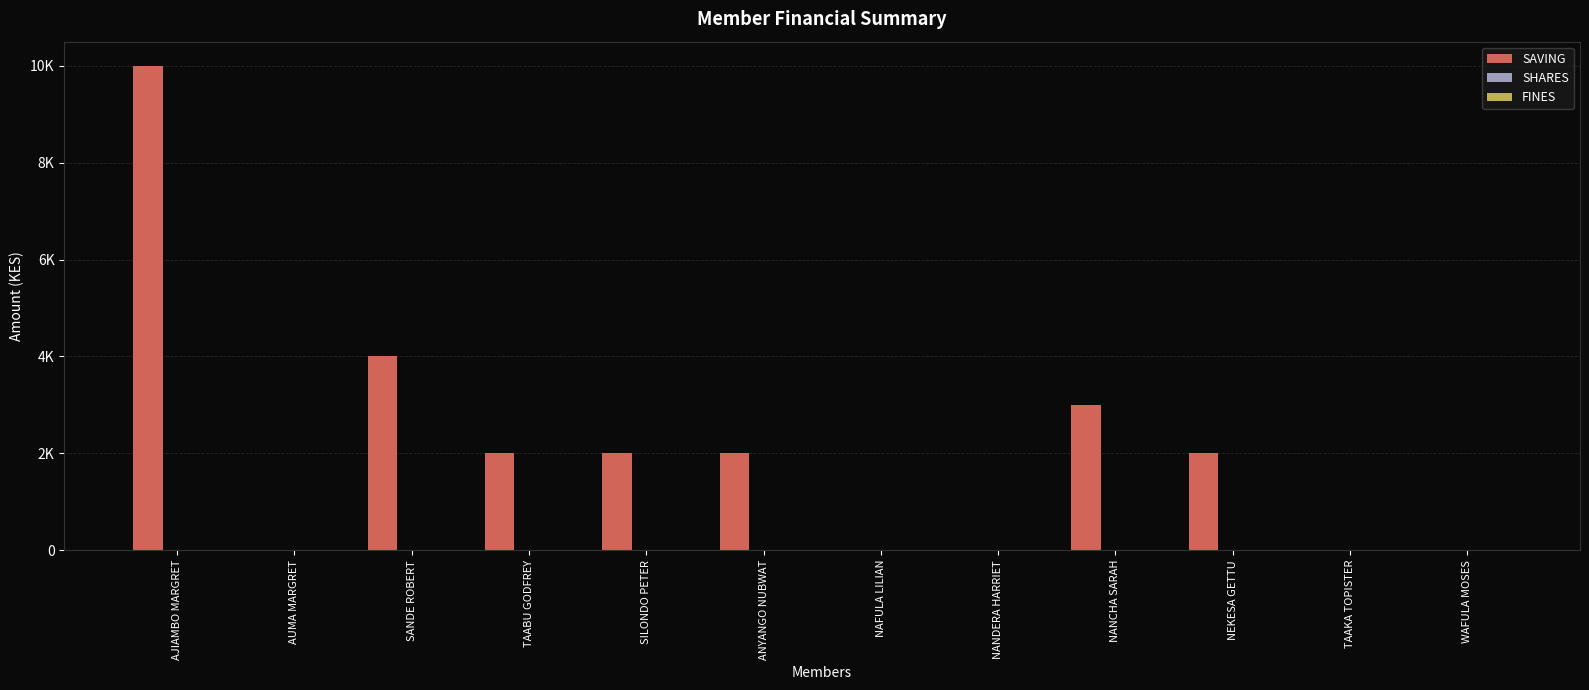

Between NEKESA GETTU and ANYANGO NUBWAT, which is larger?

NEKESA GETTU